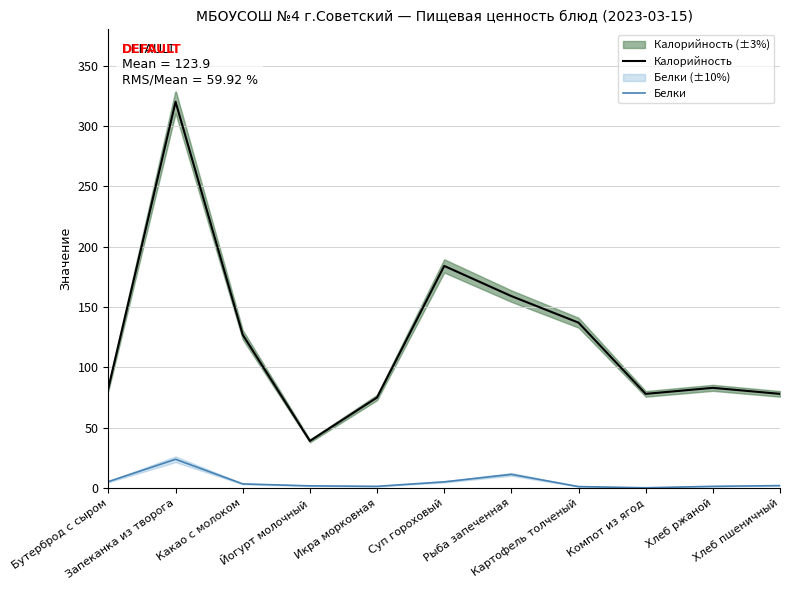

What is the minimum value for Белки?

0.2